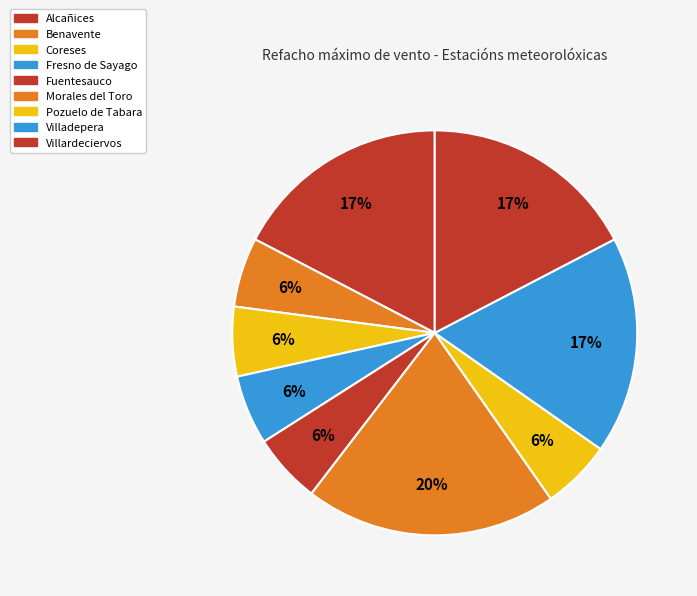

How many segments does this pie chart have?

9